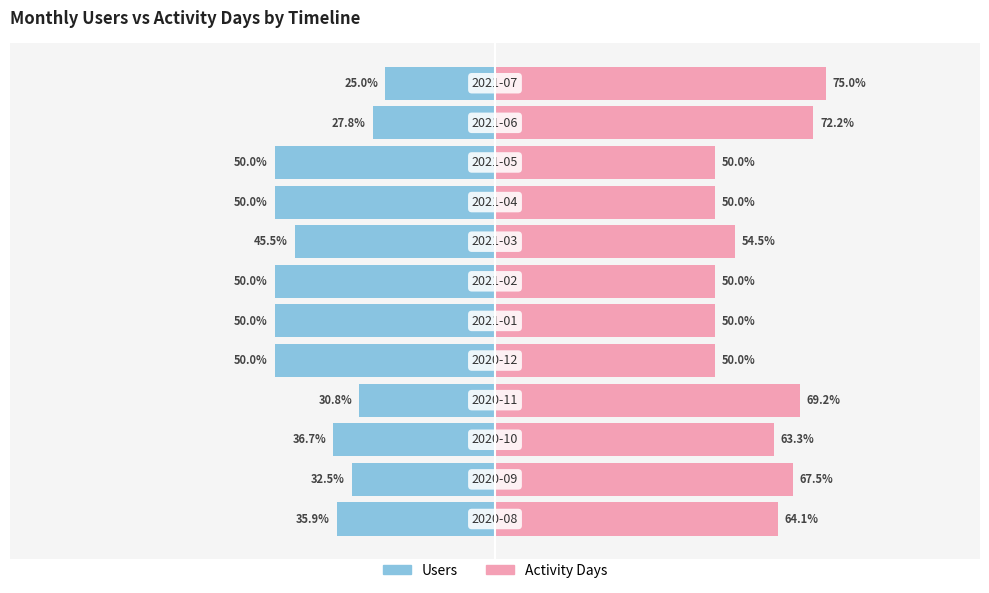

Reading left to right, transcribe all the data shown in this chart.

Users: 0=-35.9	1=-32.5	2=-36.7	3=-30.8	4=-50.0	5=-50.0	6=-50.0	7=-45.5	8=-50.0	9=-50.0	10=-27.8	11=-25.0
Activity Days: 0=64.1	1=67.5	2=63.3	3=69.2	4=50.0	5=50.0	6=50.0	7=54.5	8=50.0	9=50.0	10=72.2	11=75.0